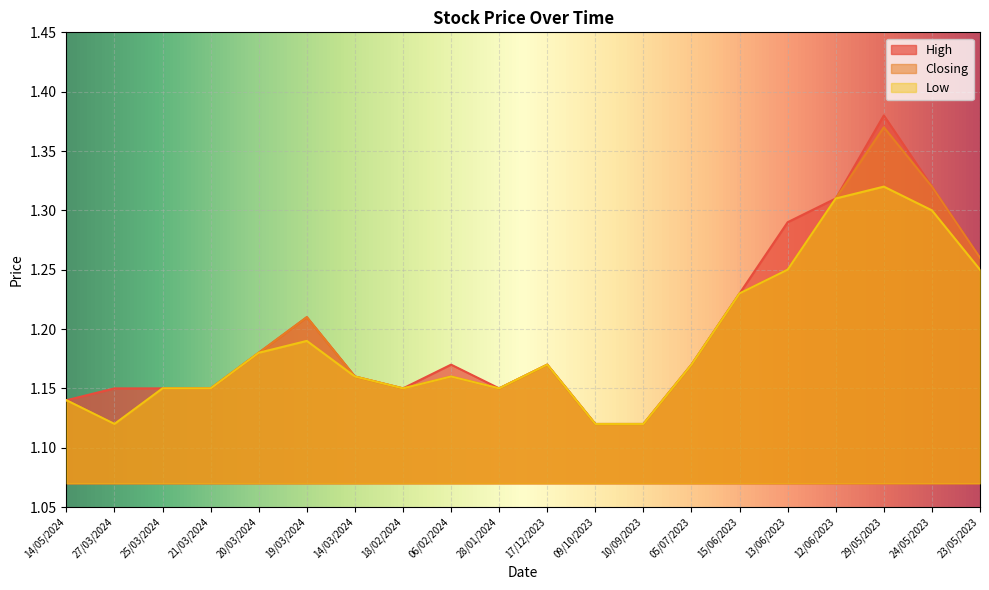

What is the value of the Low point at the 18th from the left?

1.3